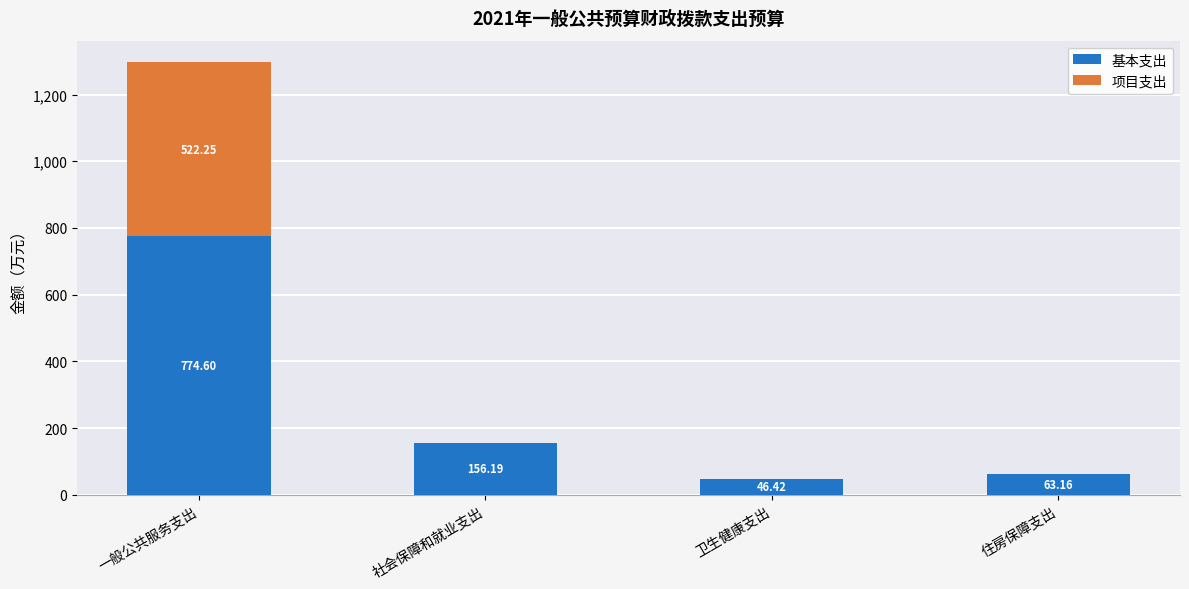

What is the sum of all 基本支出 values?

1040.4